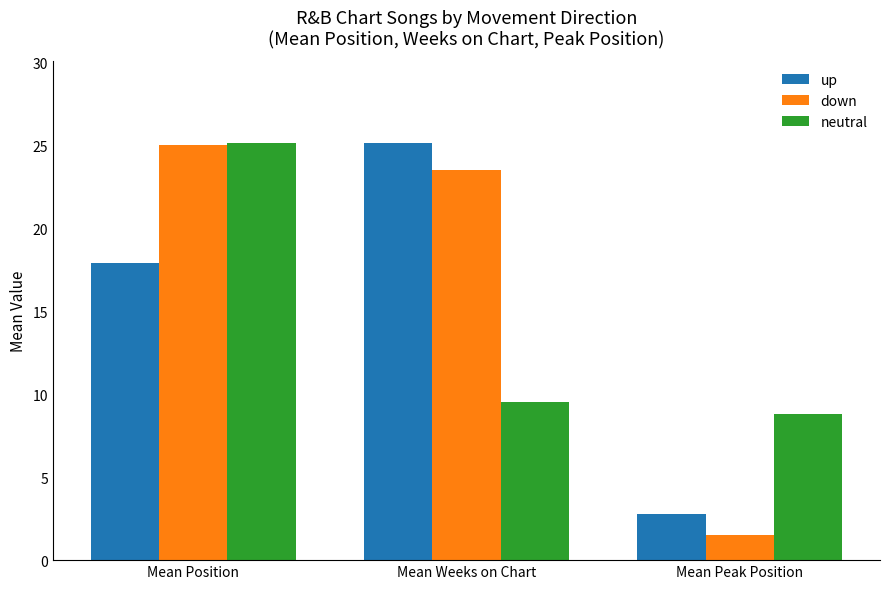

Reading left to right, transcribe all the data shown in this chart.

up: Mean Position=17.9	Mean Weeks on Chart=25.1	Mean Peak Position=2.8
down: Mean Position=25.0	Mean Weeks on Chart=23.5	Mean Peak Position=1.5
neutral: Mean Position=25.1	Mean Weeks on Chart=9.5	Mean Peak Position=8.8